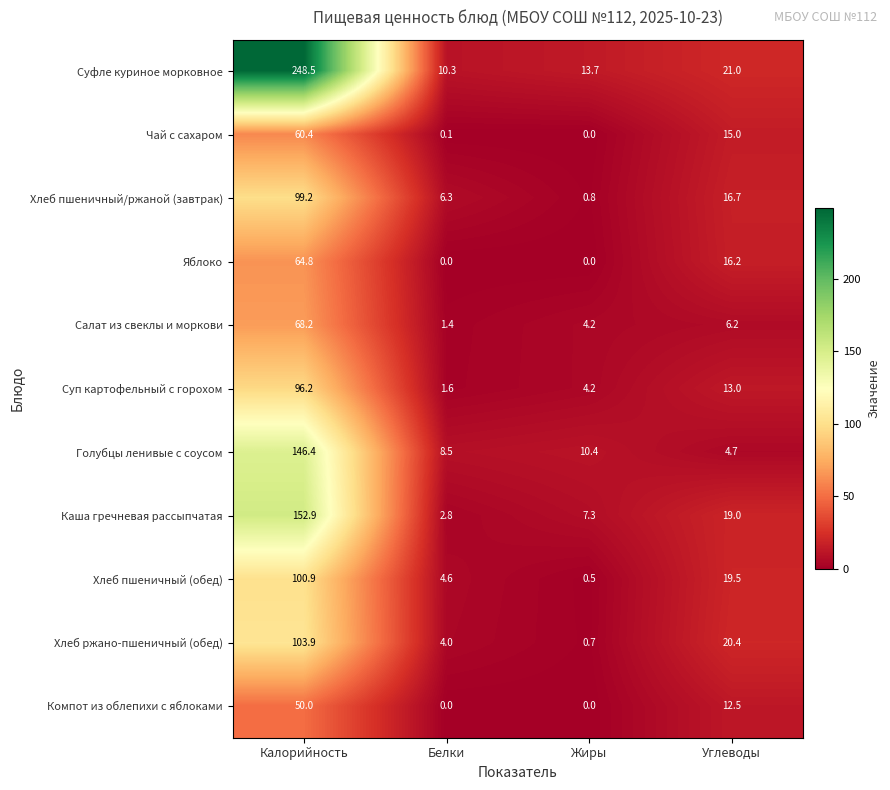

Which series changed the most between Белки and Углеводы?

Хлеб ржано-пшеничный (обед)